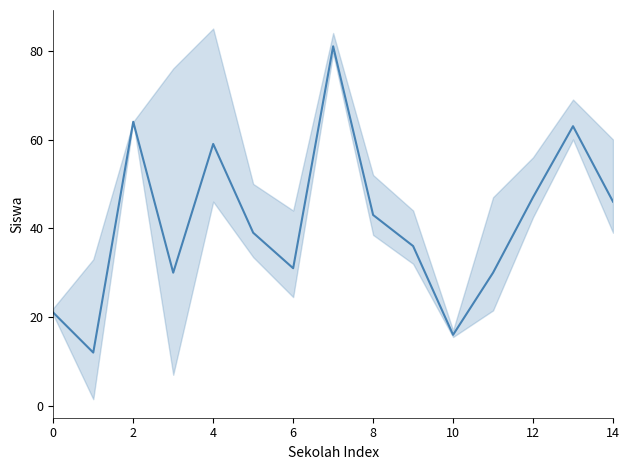

The value at 13 is 63. True or false?

True